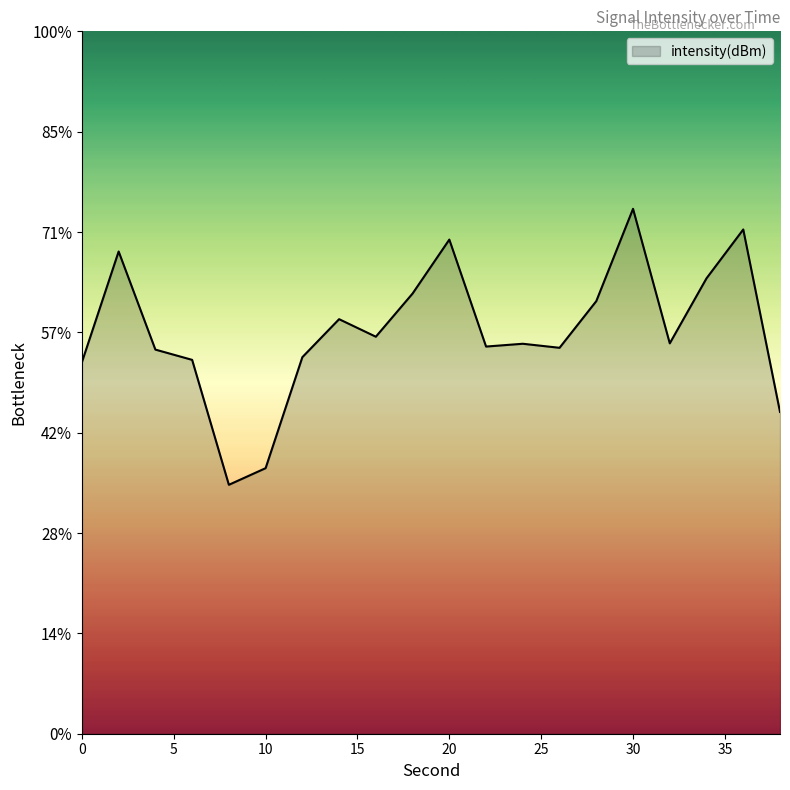

List the labels in order of value, smallest first.

8, 10, 38, 0, 6, 12, 4, 26, 22, 24, 32, 16, 14, 28, 18, 34, 2, 20, 36, 30